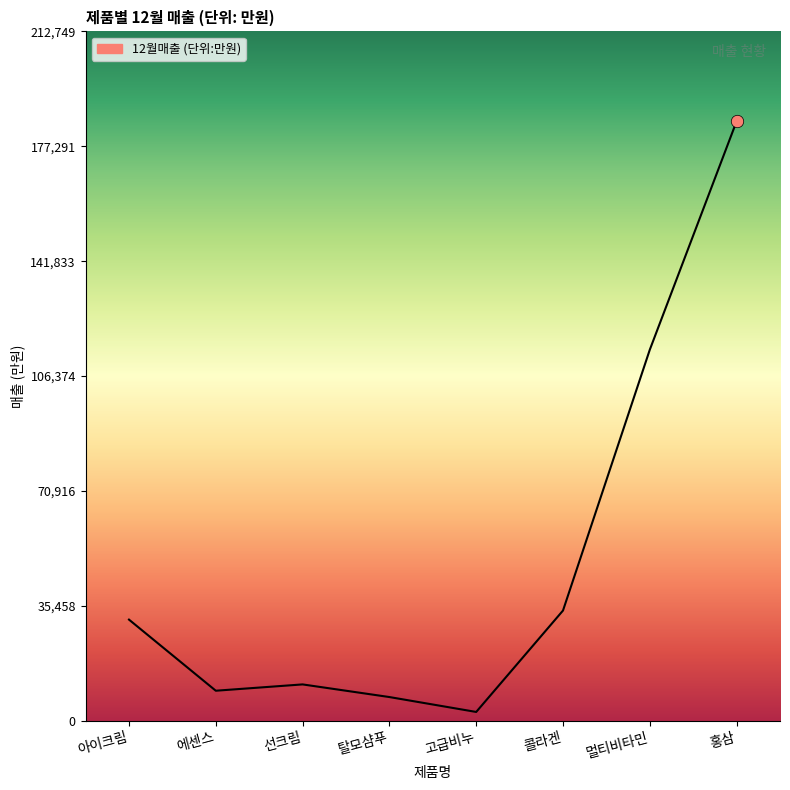

What is the change in value from 멀티비타민 to 홍삼?

+70500